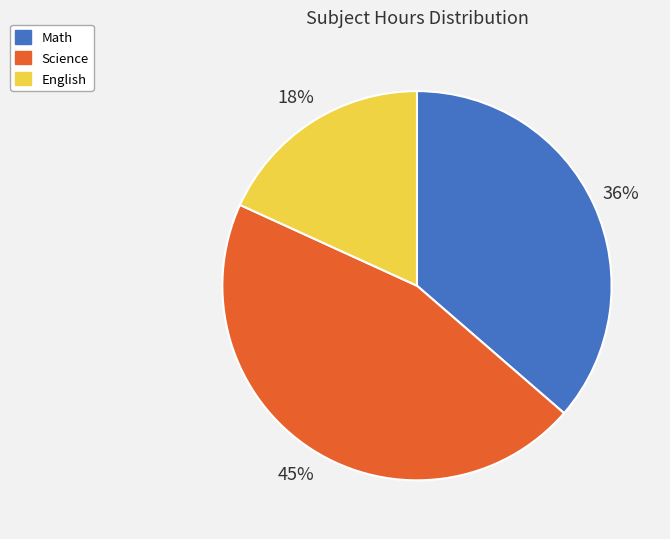

Is the sum of Math and English greater than half?

Yes